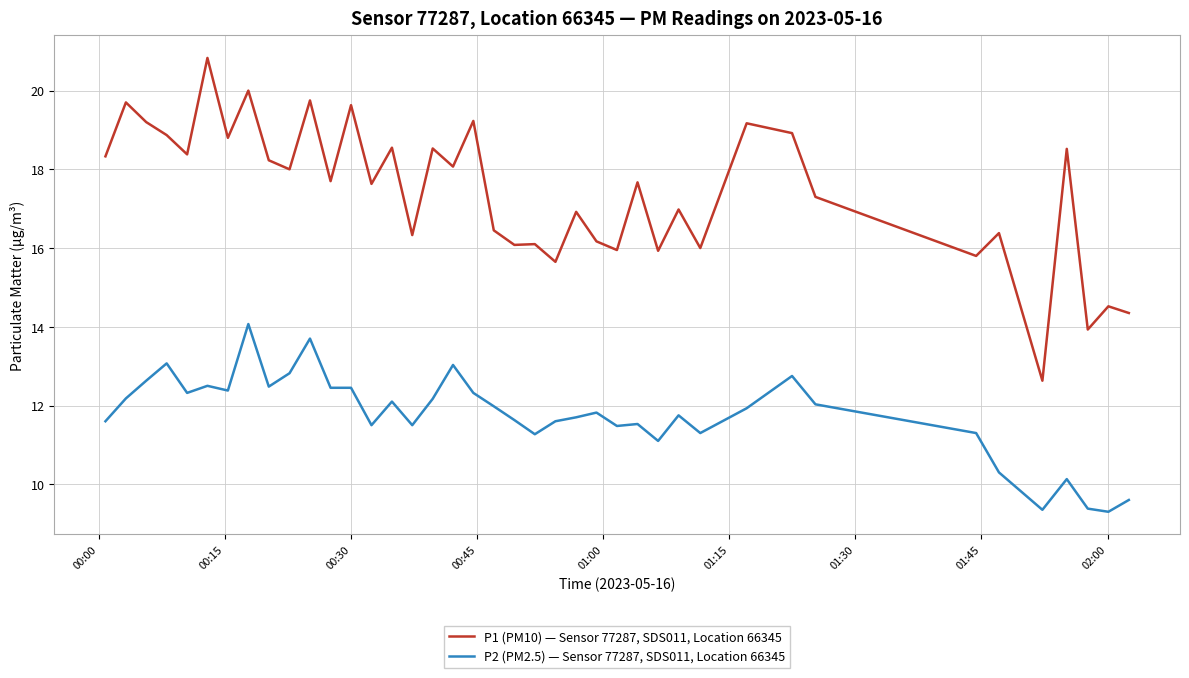

True or false: P1 (PM10) — Sensor 77287, SDS011, Location 66345 and P2 (PM2.5) — Sensor 77287, SDS011, Location 66345 intersect in this chart.

False